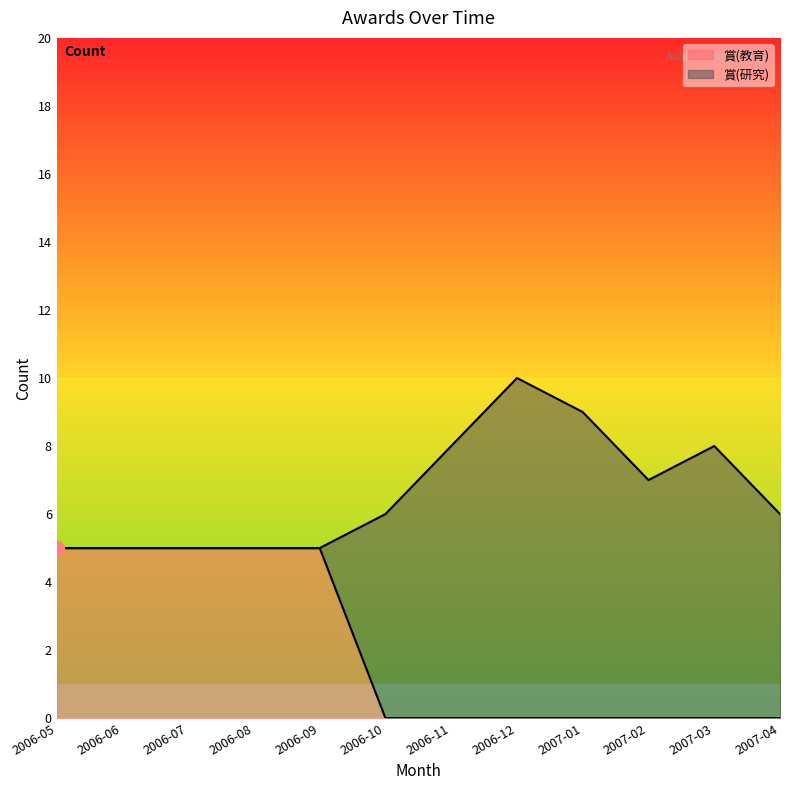

How many values exceed 0?

5